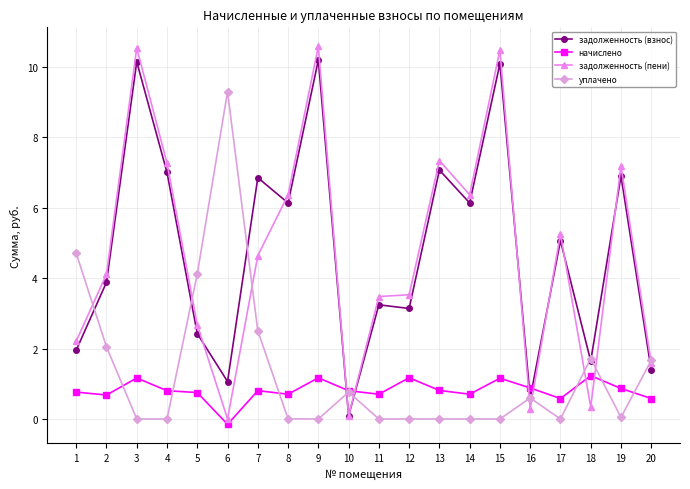

What is the highest value of the начислено series?

1.2